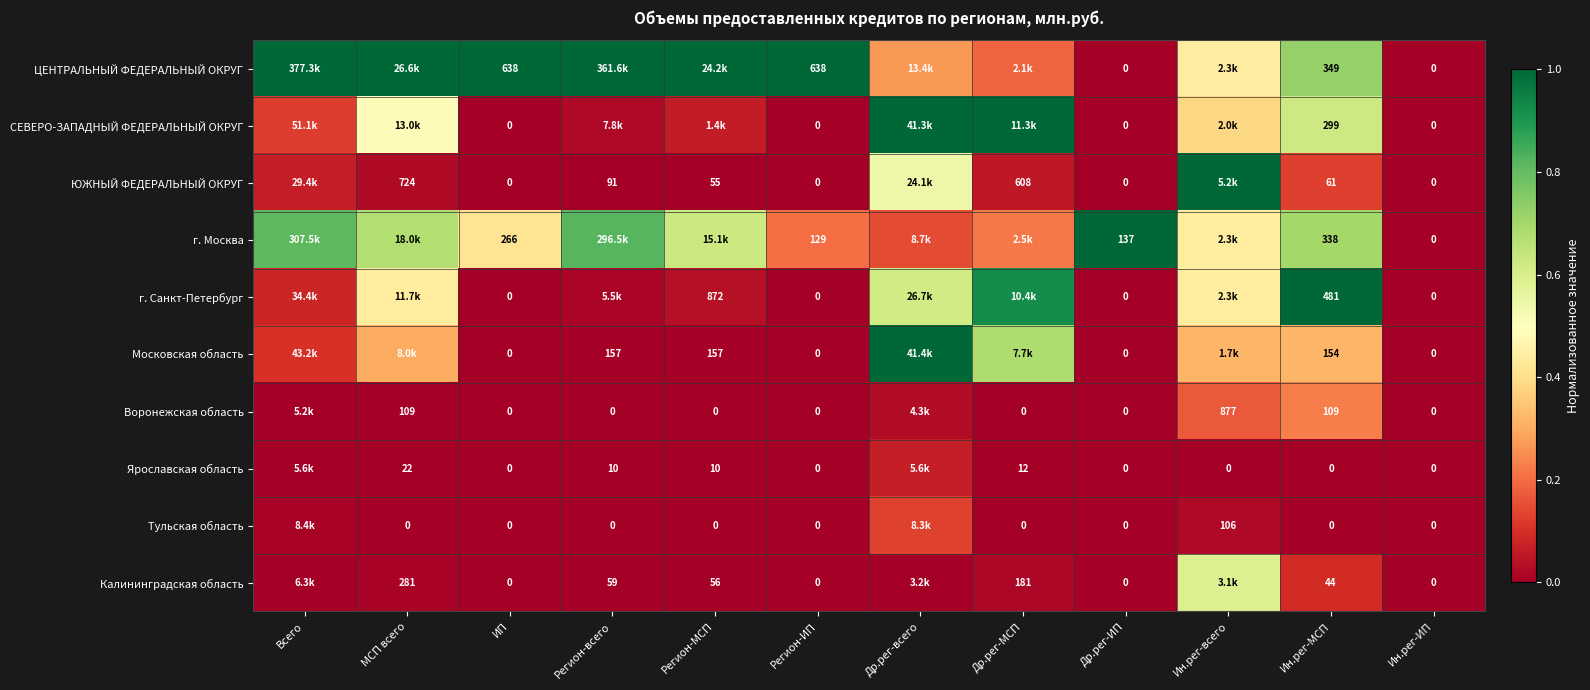

Is the value of Ярославская область at Регион-МСП greater than the value of ЦЕНТРАЛЬНЫЙ ФЕДЕРАЛЬНЫЙ ОКРУГ at Регион-ИП?

No